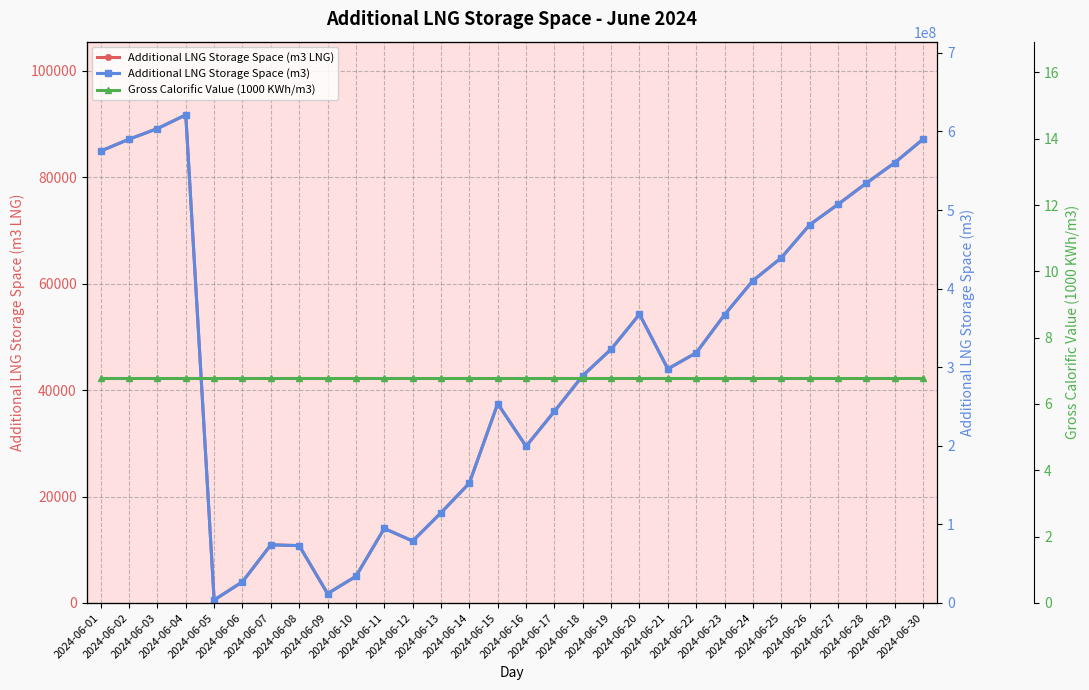

At how many categories does at least one series exceed 357671575?

13